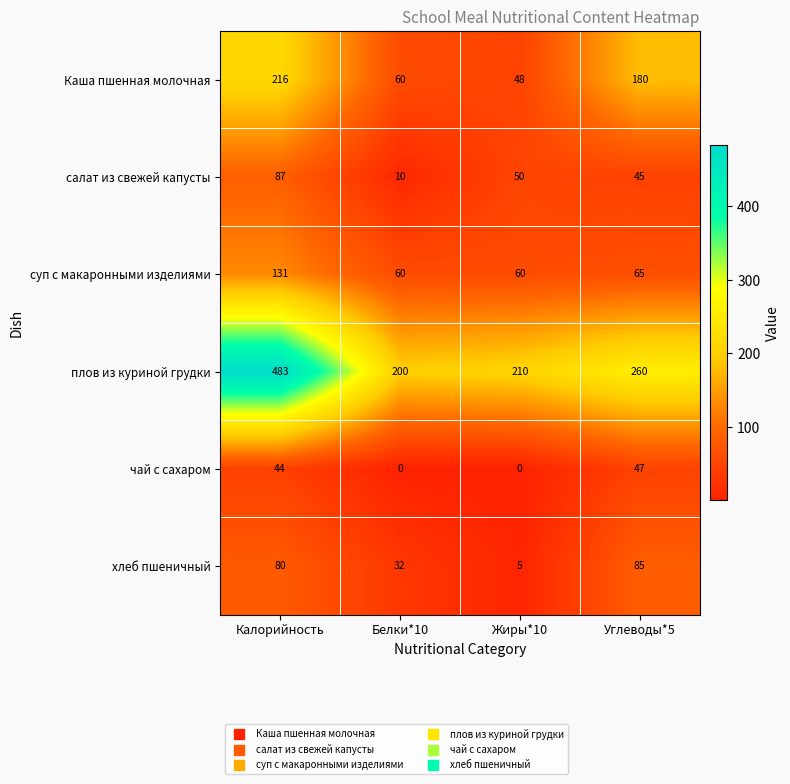

Which series has the largest total across all categories?

плов из куриной грудки